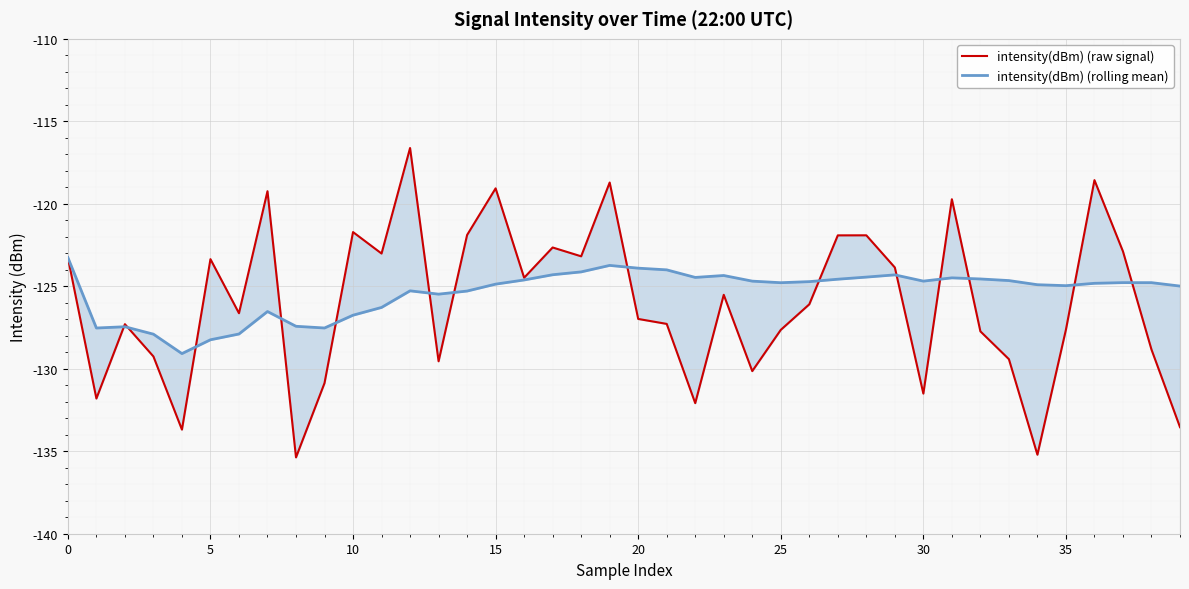

Reading left to right, list all the values displayed in this chart.

intensity(dBm) (raw signal): -123.3	-131.8	-127.3	-129.3	-133.7	-123.4	-126.6	-119.2	-135.4	-130.9	-121.7	-123.0	-116.6	-129.5	-121.9	-119.1	-124.5	-122.6	-123.2	-118.7	-127.0	-127.3	-132.1	-125.5	-130.1	-127.6	-126.1	-121.9	-121.9	-123.9	-131.5	-119.7	-127.7	-129.4	-135.2	-127.6	-118.6	-122.9	-128.8	-133.5
intensity(dBm) (rolling mean): -123.3	-127.5	-127.5	-127.9	-129.1	-128.2	-127.9	-126.5	-127.4	-127.5	-126.8	-126.3	-125.3	-125.5	-125.3	-124.9	-124.6	-124.3	-124.1	-123.7	-123.9	-124.0	-124.5	-124.3	-124.7	-124.8	-124.7	-124.6	-124.4	-124.3	-124.7	-124.5	-124.6	-124.7	-124.9	-125.0	-124.8	-124.8	-124.8	-125.0